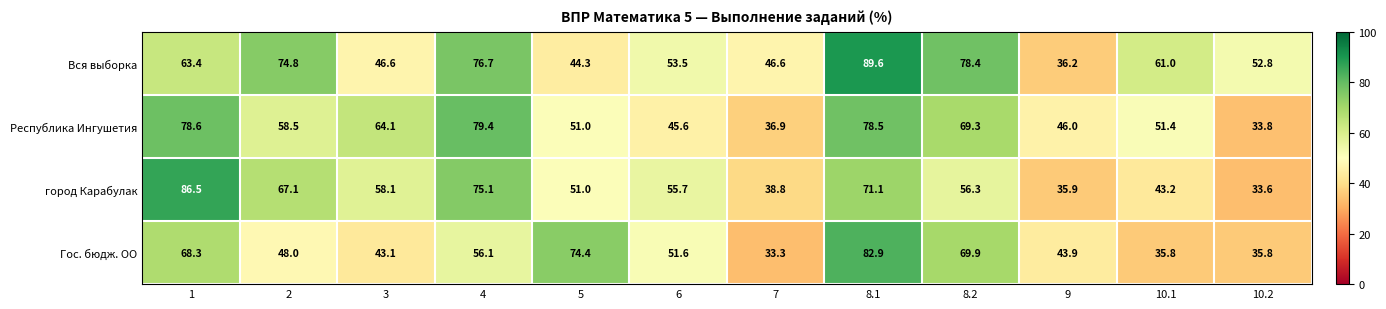

What is the minimum value for город Карабулак?

33.6